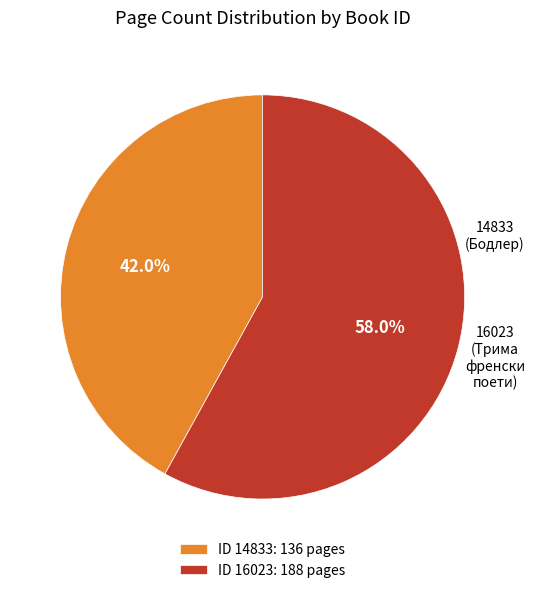

What is the ratio of the value at 14833 to the value at 16023?

0.7